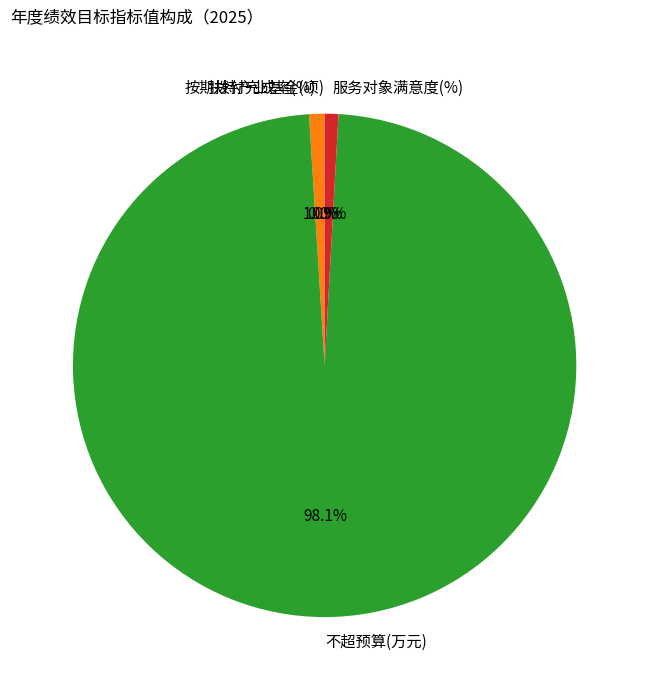

Which slice represents more than half of the pie?

不超预算(万元)